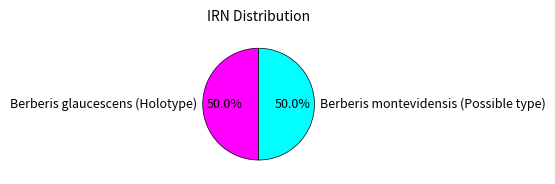

Count the number of slices in the pie.

2